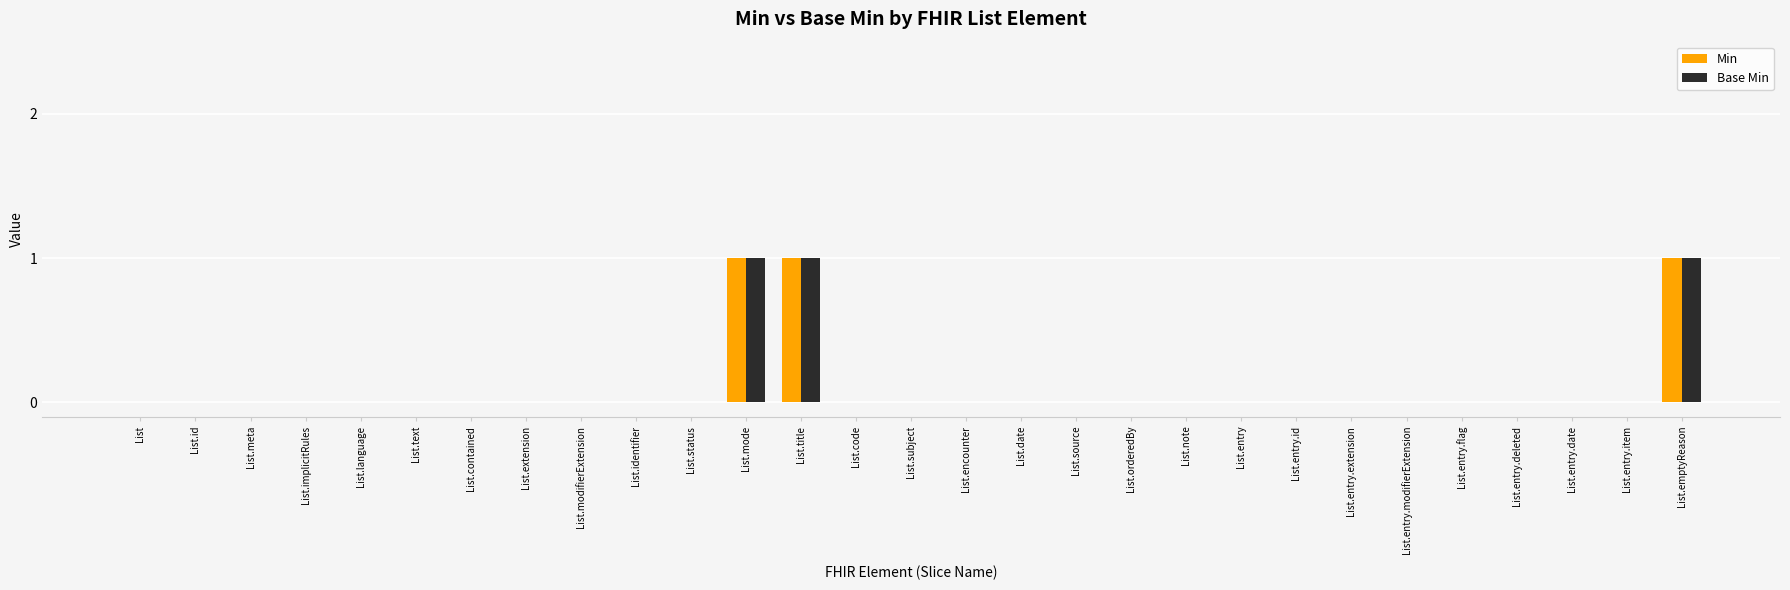

Is the value of Min at List.title greater than the value of Base Min at List.note?

Yes